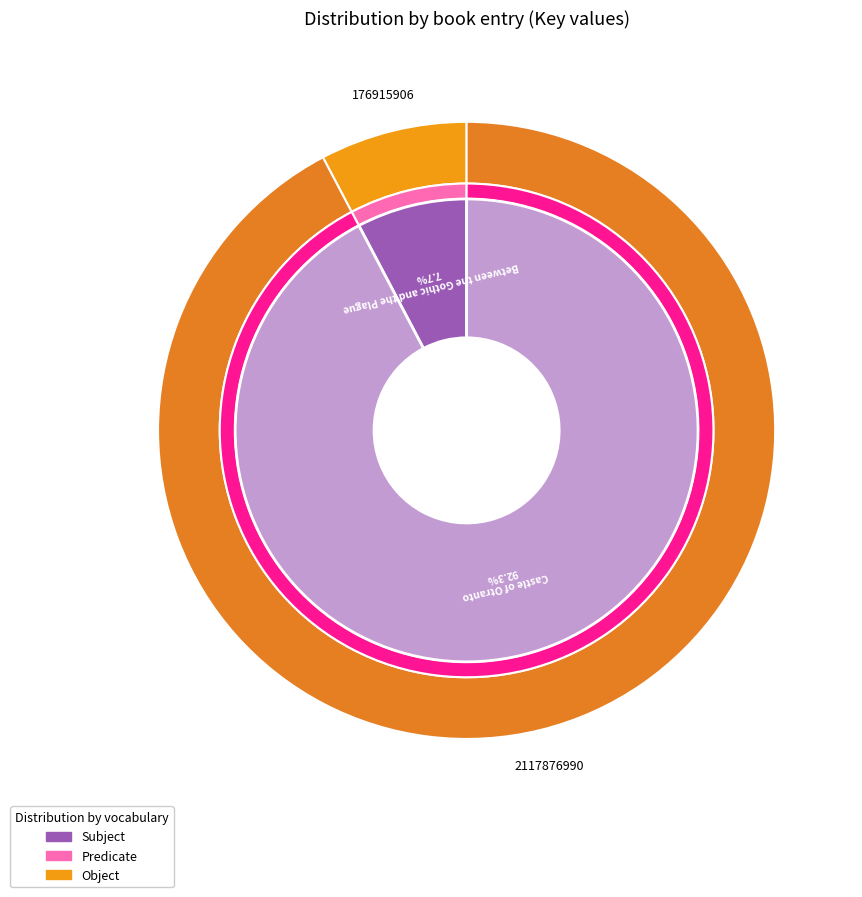

Is it true that Between the Gothic and the Plague is 1% of the pie?

False